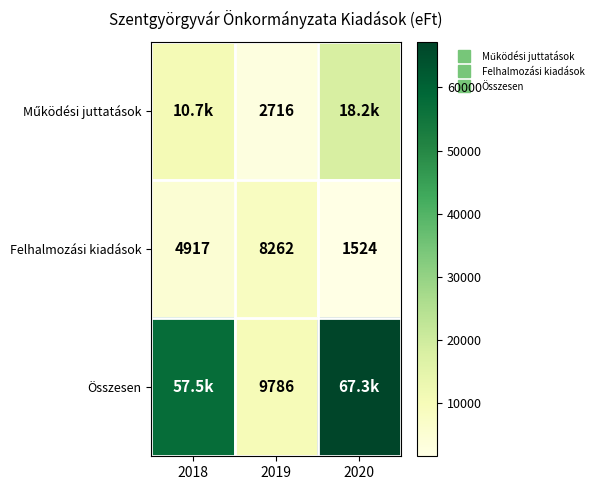

At which label does Felhalmozási kiadások reach its peak?

2019